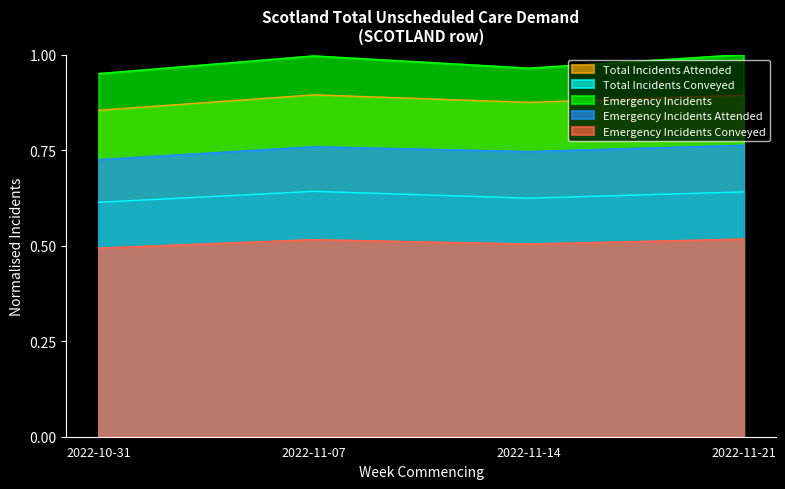

At how many categories does at least one series exceed 0?

4